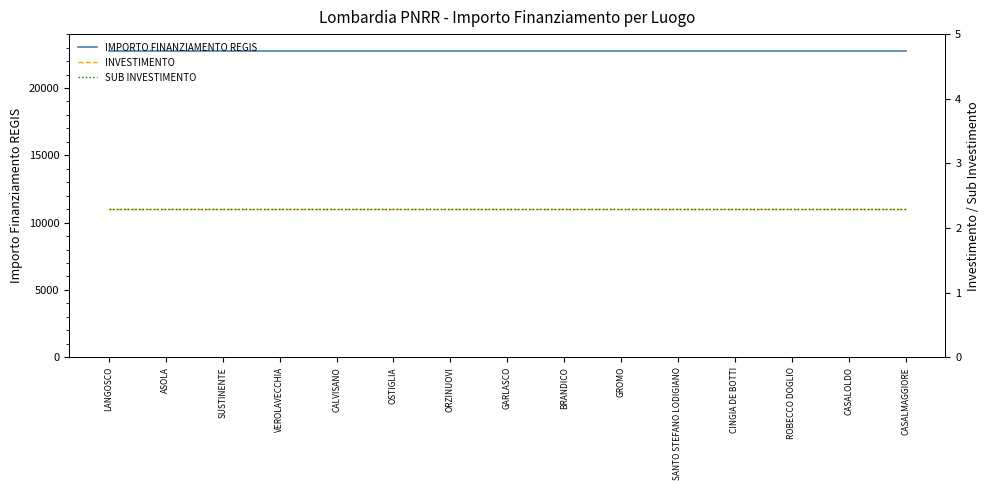

What is the total value across all series at GARLASCO?

22754.6